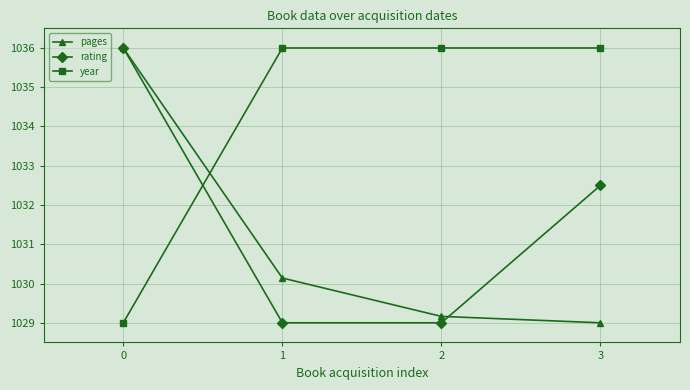

How many categories are shown in the chart?

4